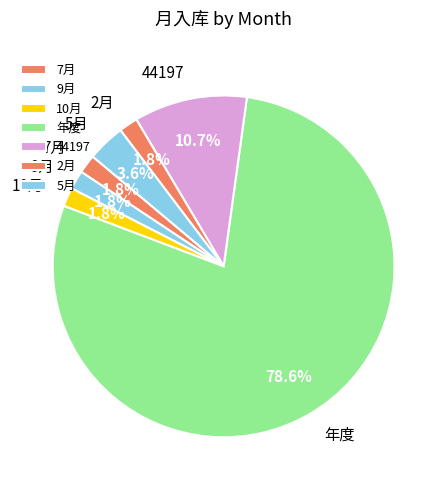

How many segments does this pie chart have?

7